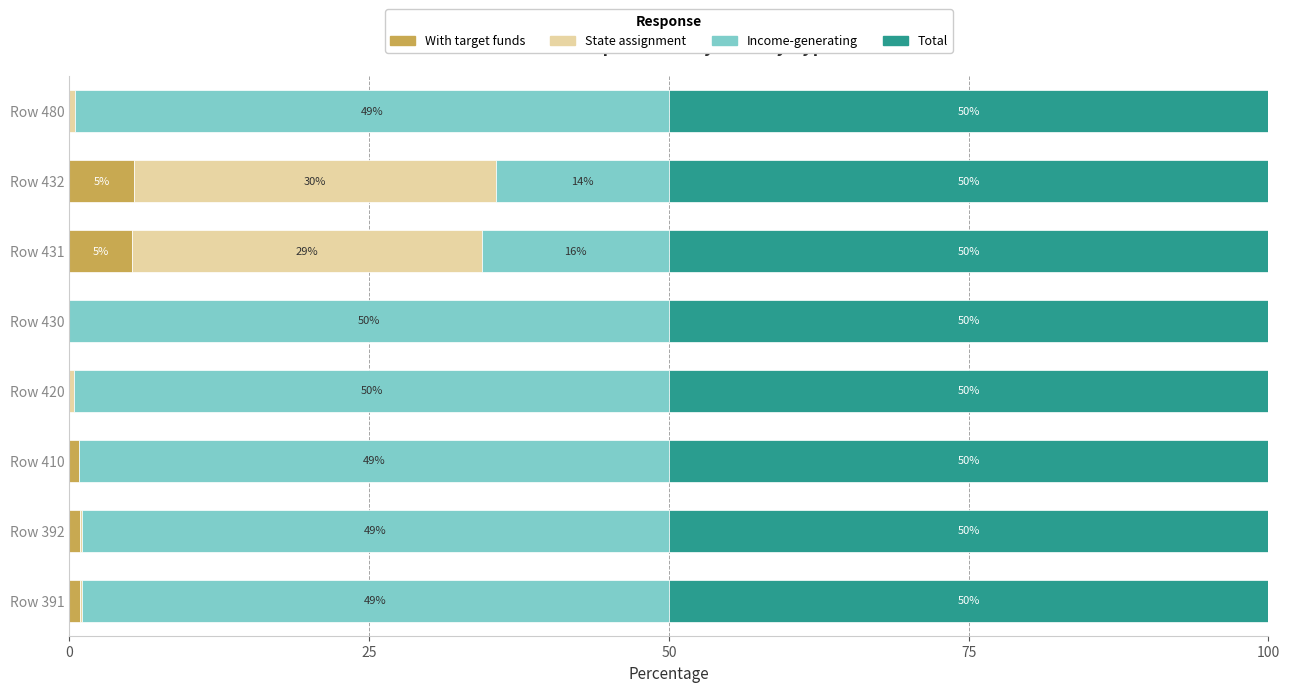

What is the total value across all series at Row 391?

100.0